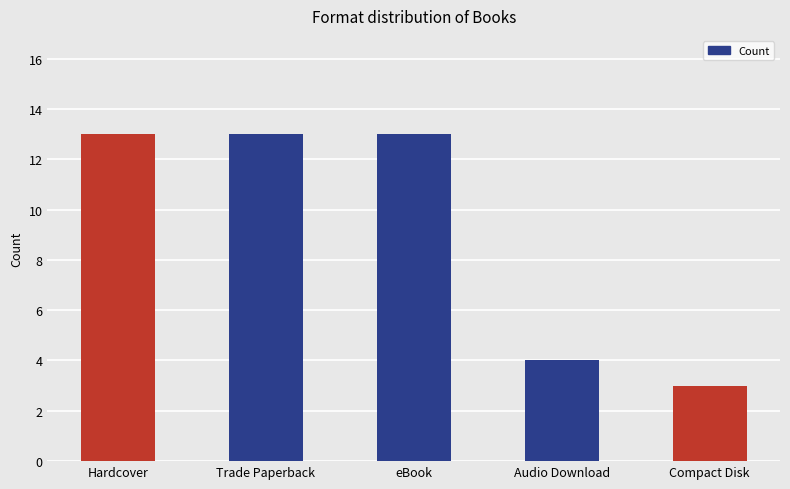

What is the sum of all values?

46